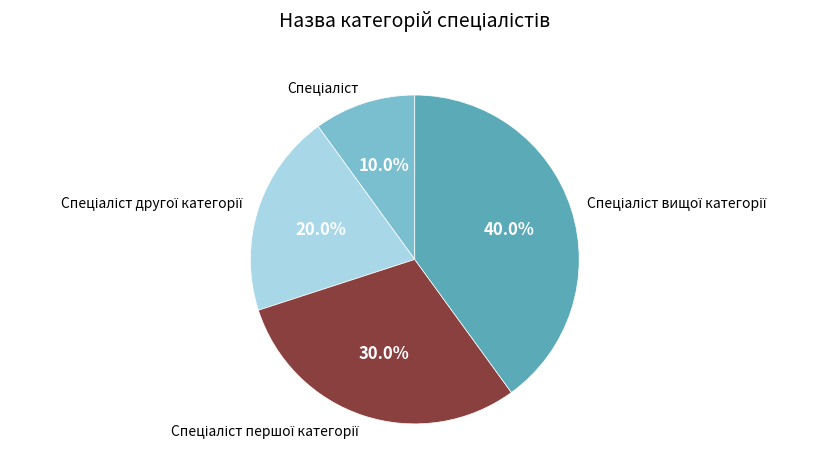

Is there any slice that represents more than half of the pie?

No